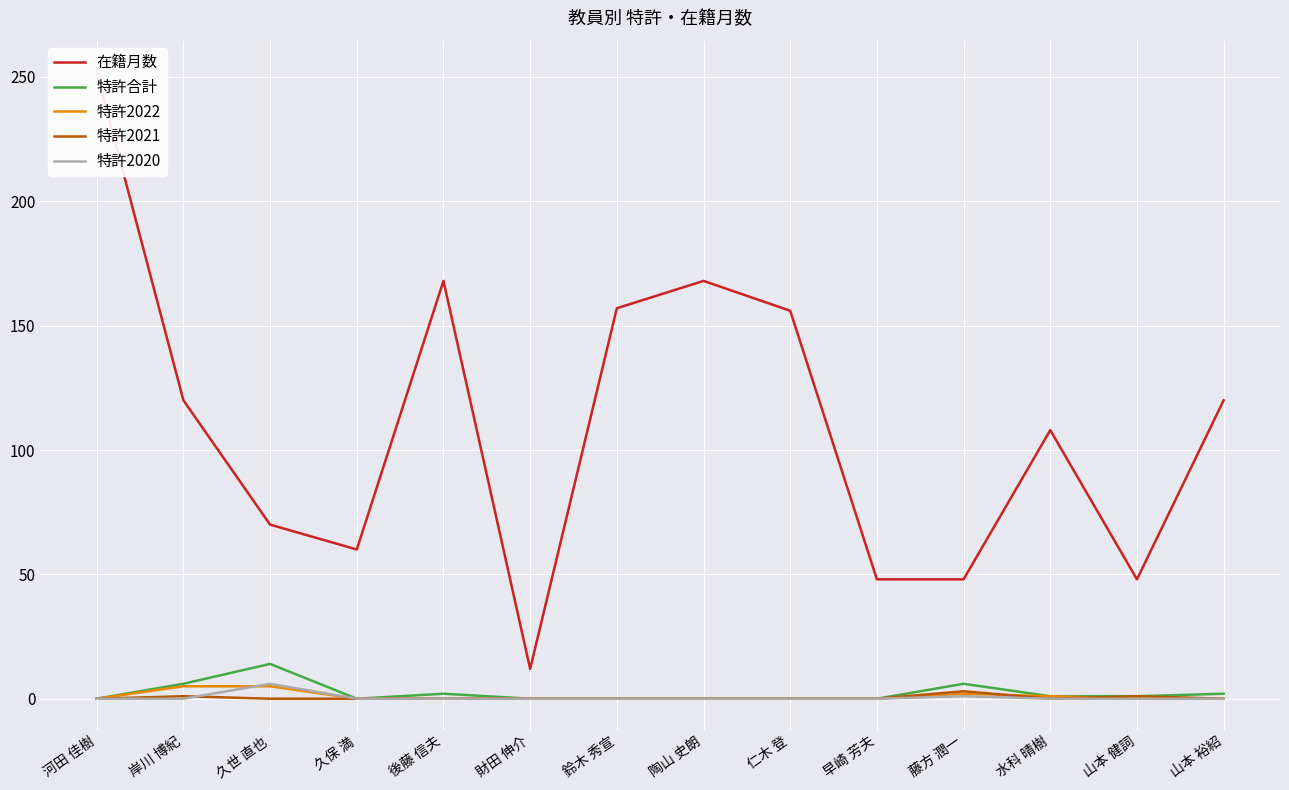

Is this an area chart (filled region under the line)?

No